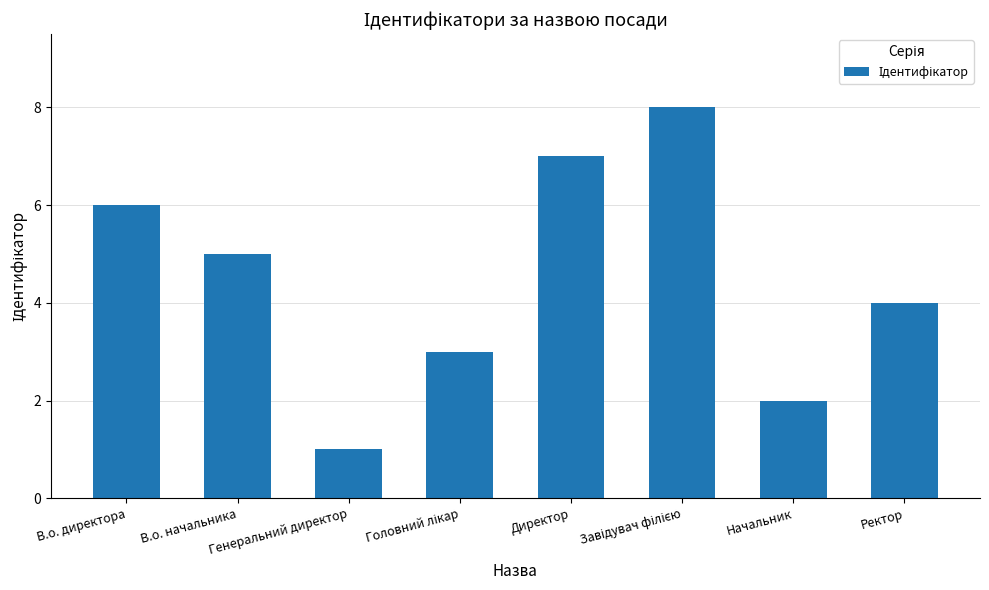

Is it true that the value at Начальник is 2?

True